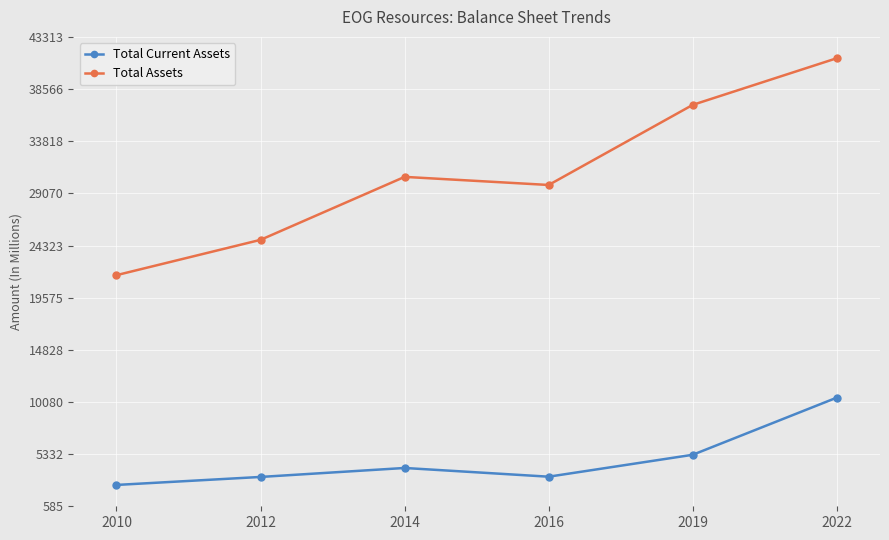

Rank the series by their average value, from highest to lowest.

Total Assets, Total Current Assets